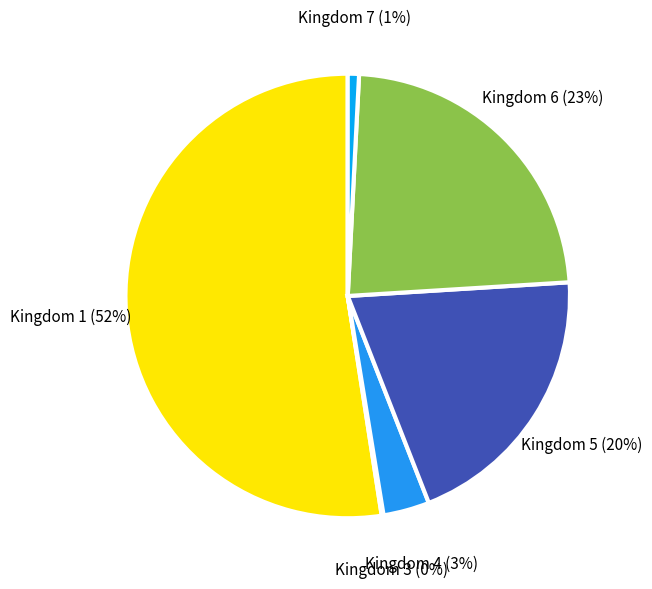

What is the largest slice in the pie chart?

Kingdom 1